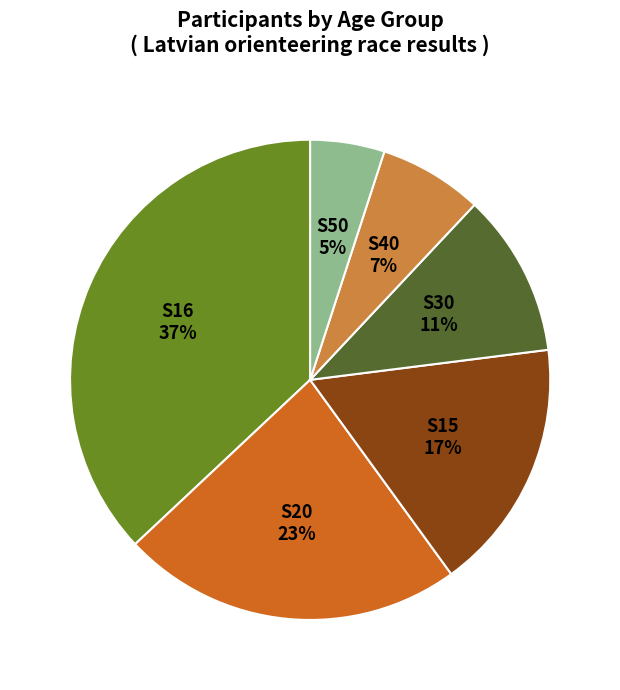

Is there a majority slice in this chart?

No